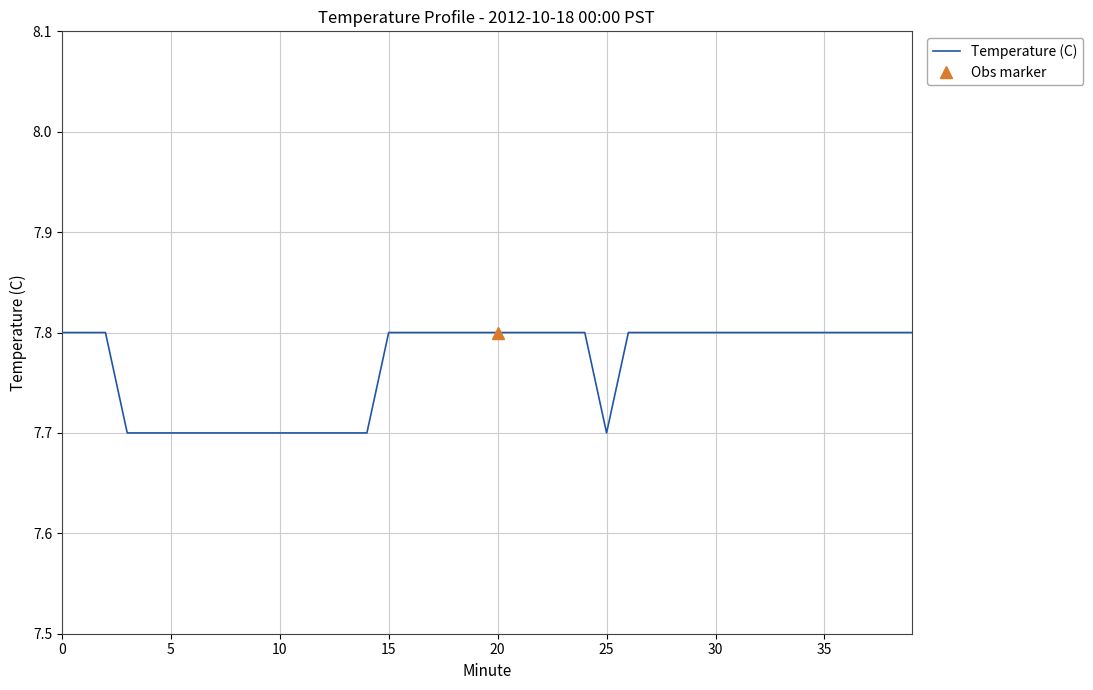

What is the difference between the maximum and minimum values?

0.1